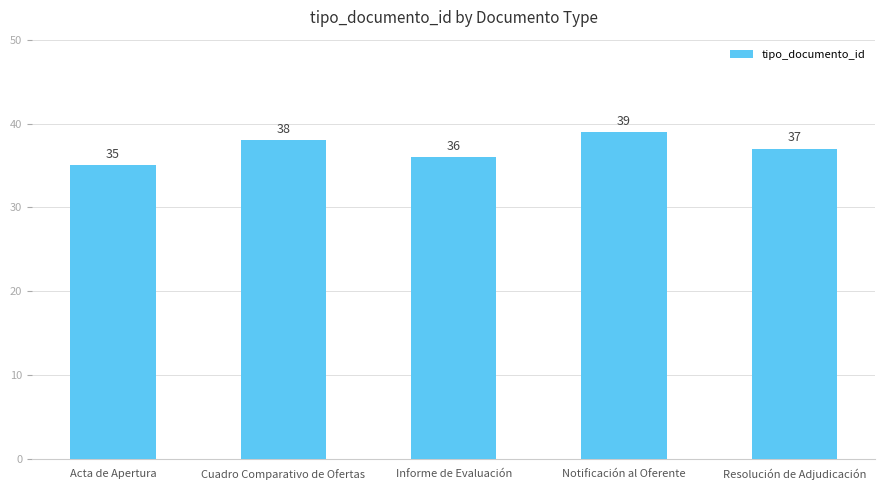

How many bars are there in total?

5